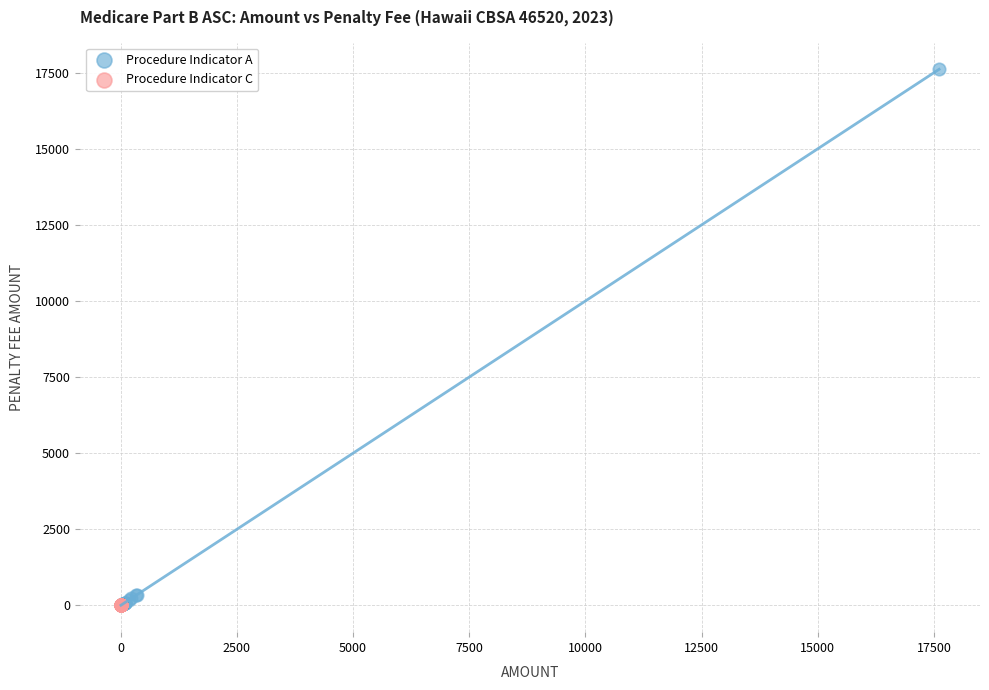

Which series contains the highest Y value?

Procedure Indicator A